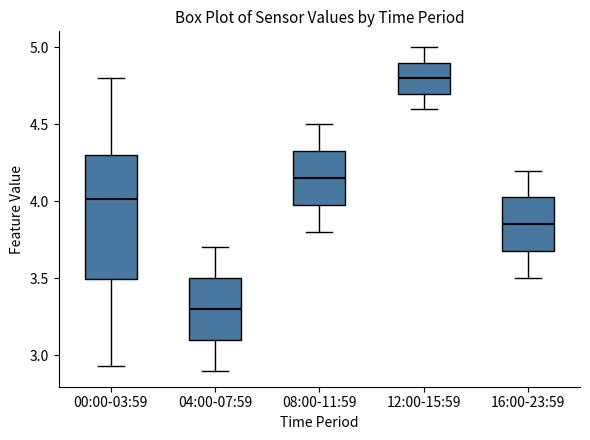

Reading left to right, transcribe this box plot: for each box, give where its median line is, the range the box spans, and where its two whiskers end, as read against the y-axis. The values are not printed on the chart, so give them approximately, as read against the axis.

00:00-03:59: median 4.00, box 3.50 to 4.30, whiskers 2.95 to 4.80
04:00-07:59: median 3.30, box 3.10 to 3.50, whiskers 2.90 to 3.70
08:00-11:59: median 4.15, box 4.00 to 4.35, whiskers 3.80 to 4.50
12:00-15:59: median 4.80, box 4.70 to 4.90, whiskers 4.60 to 5.00
16:00-23:59: median 3.85, box 3.70 to 4.05, whiskers 3.50 to 4.20